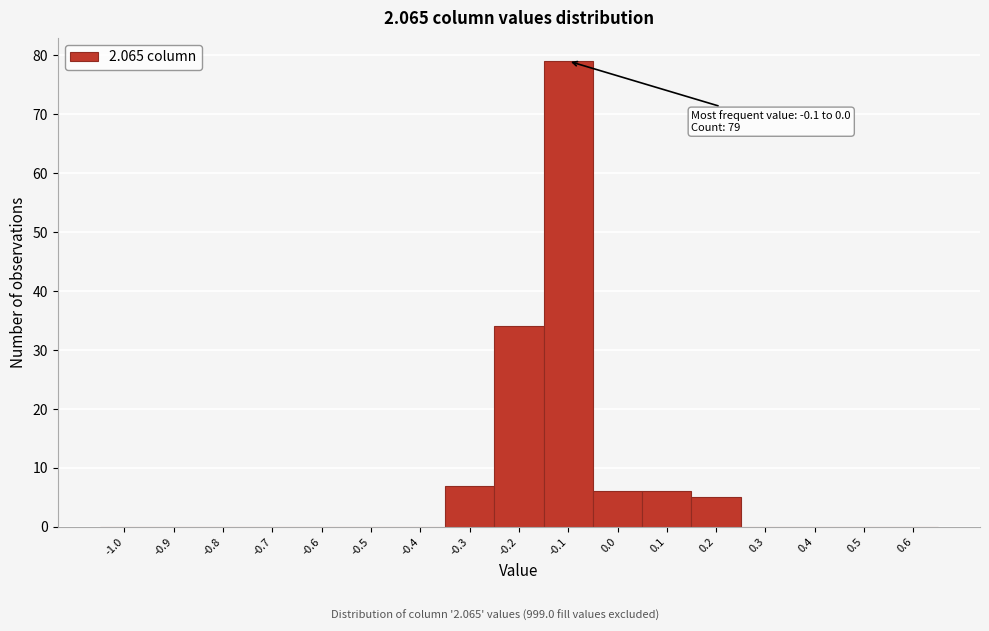

Reading left to right, transcribe all the data shown in this chart.

-1.0=0	-0.9=0	-0.8=0	-0.7=0	-0.6=0	-0.5=0	-0.4=0	-0.3=7	-0.2=34	-0.1=79	0.0=6	0.1=6	0.2=5	0.3=0	0.4=0	0.5=0	0.6=0